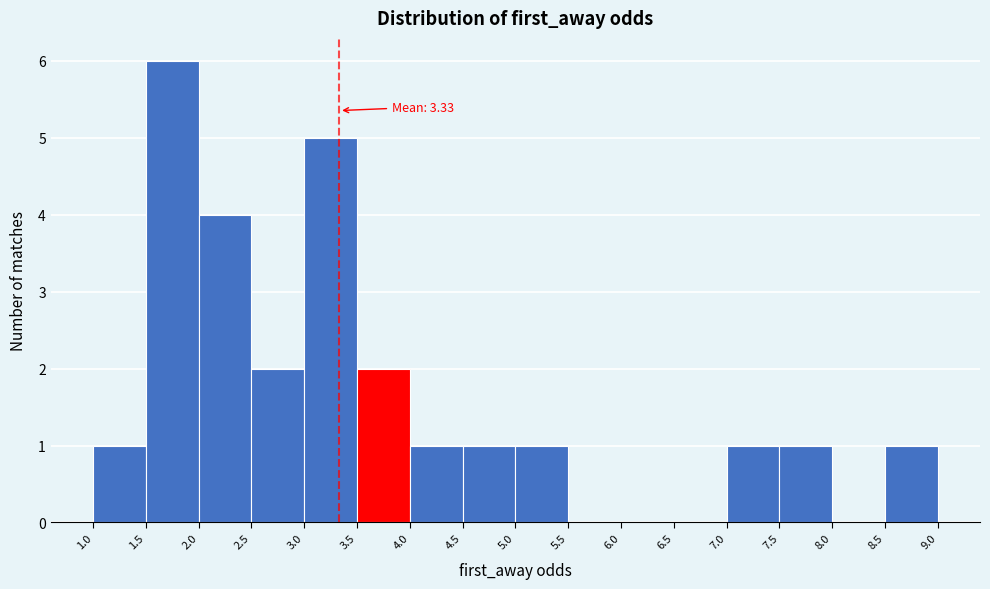

Over which range of the x-axis is the bar tallest?

1.5 to 2.0